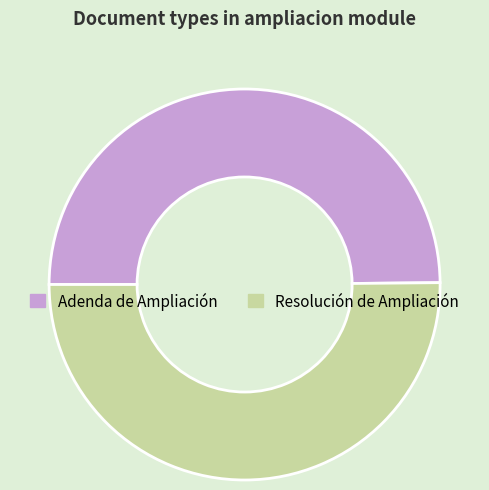

Do Resolución de Ampliación and Adenda de Ampliación together represent more than half of the pie?

Yes